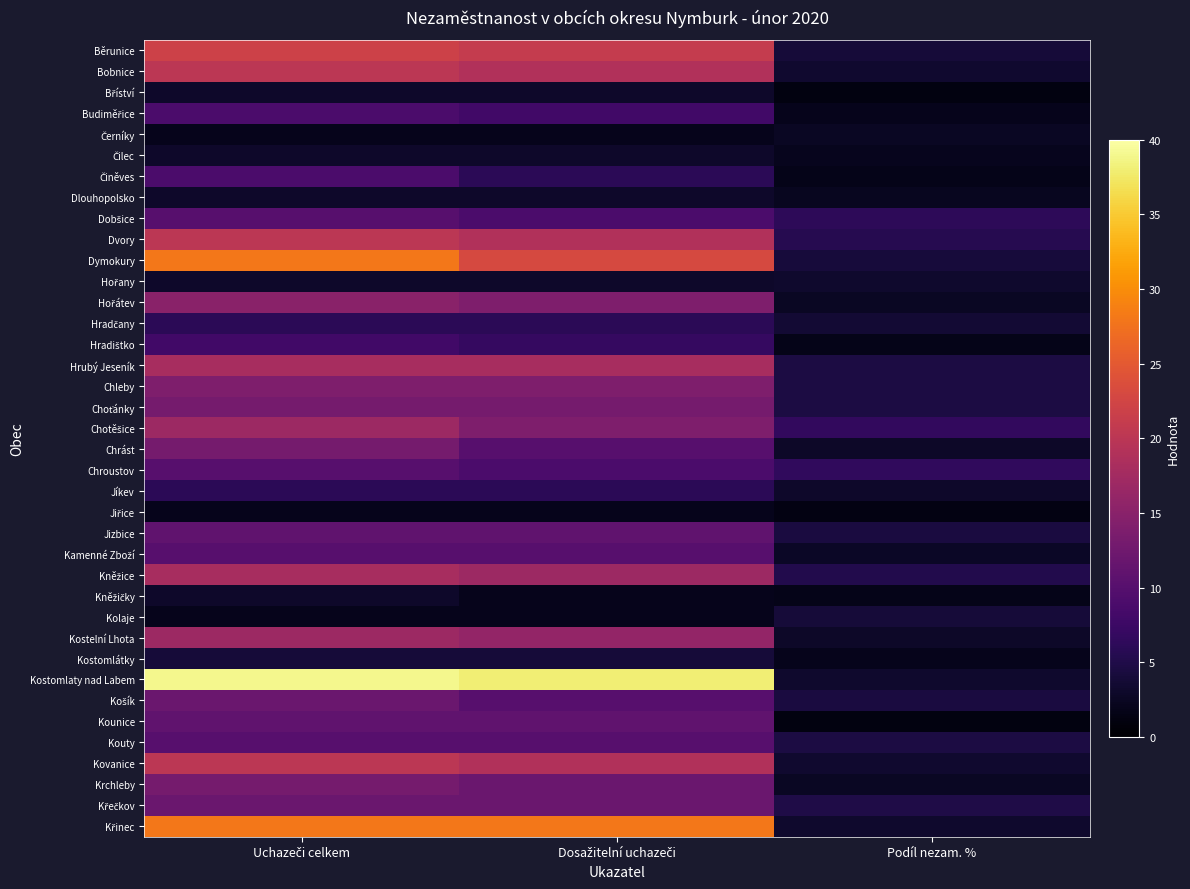

Rank the series by their maximum value, from lowest to highest.

Jiřice, Černíky, Bříství, Čilec, Dlouhopolsko, Kněžičky, Hořany, Kolaje, Kostomlátky, Hradčany, Jíkev, Hradištko, Budiměřice, Činěves, Dobšice, Chroustov, Kamenné Zboží, Kouty, Jizbice, Kounice, Košík, Křečkov, Choťánky, Chrást, Krchleby, Chleby, Hořátev, Chotěšice, Kostelní Lhota, Hrubý Jeseník, Kněžice, Bobnice, Dvory, Kovanice, Běrunice, Dymokury, Křinec, Kostomlaty nad Labem